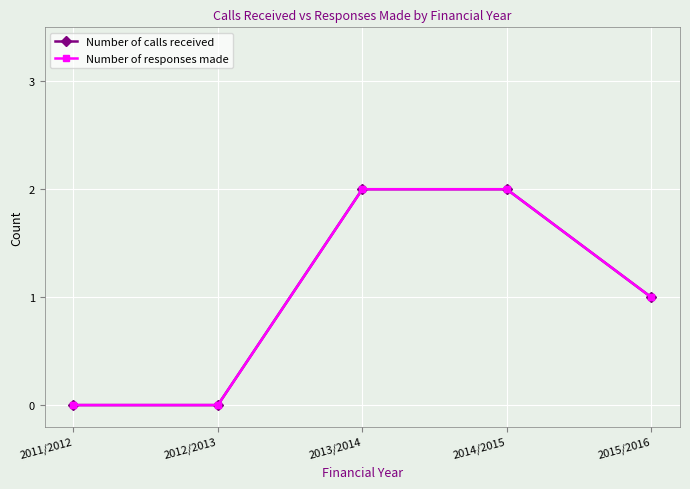

What is the total value across all series at 2013/2014?

4